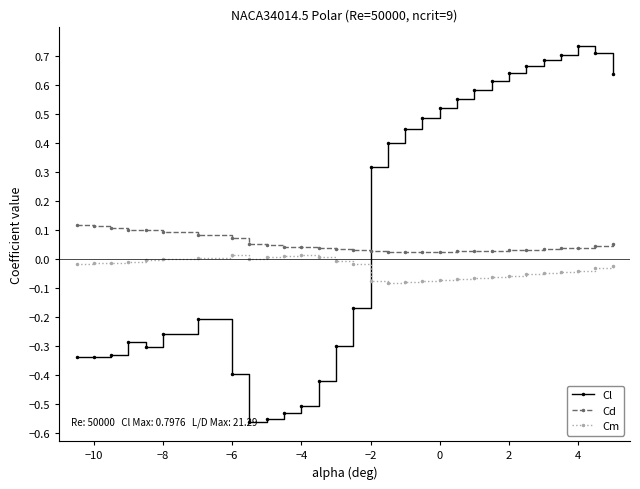

How many lines are shown in the chart?

3